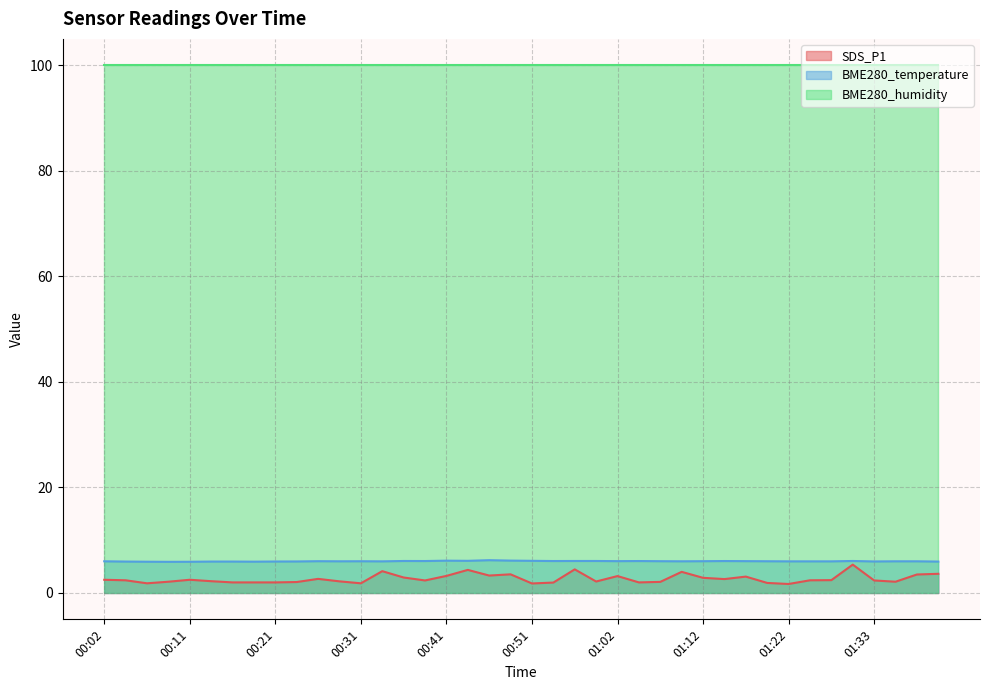

True or false: BME280_humidity and SDS_P1 cross at least once.

False